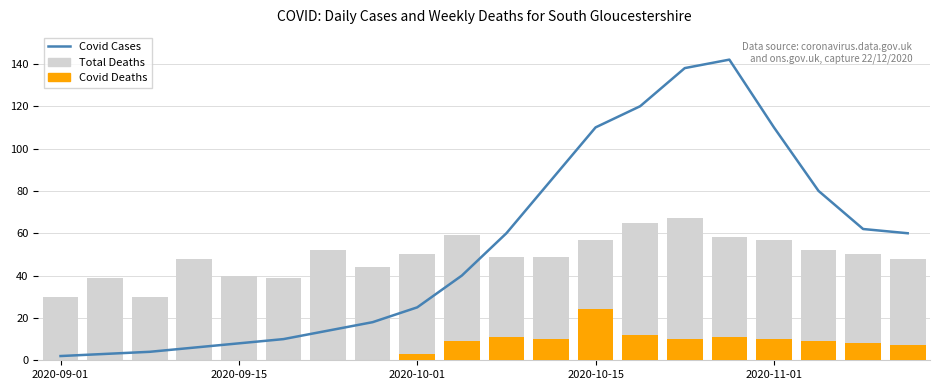

Between 2020-09-15 and 9, which is larger?

9